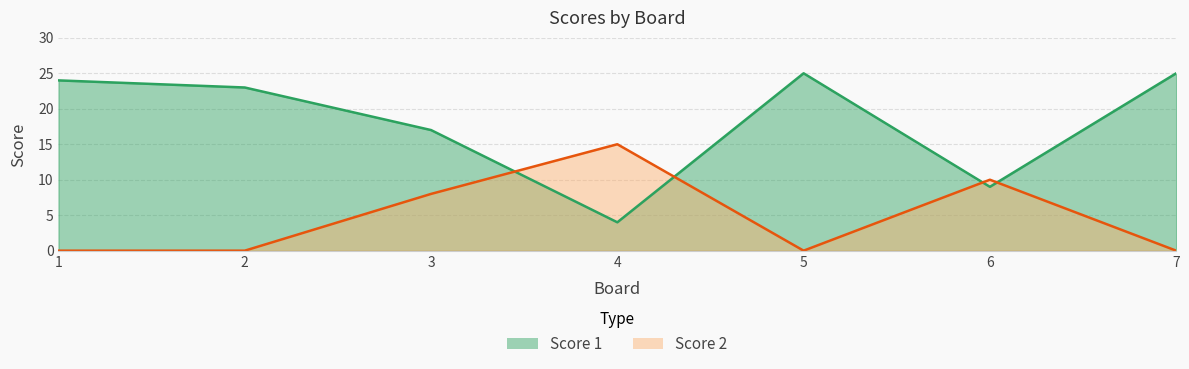

How many distinct data groups are displayed?

2